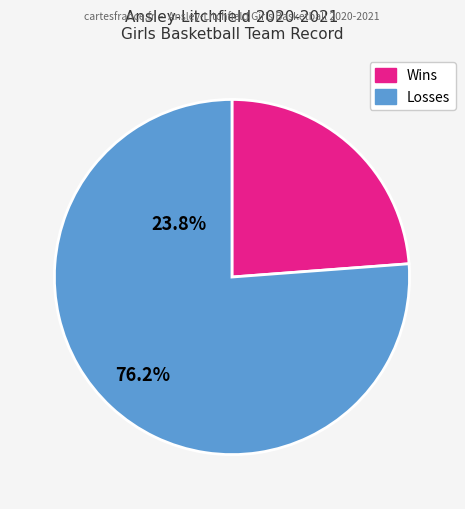

The Losses slice represents 89% of the pie. True or false?

False